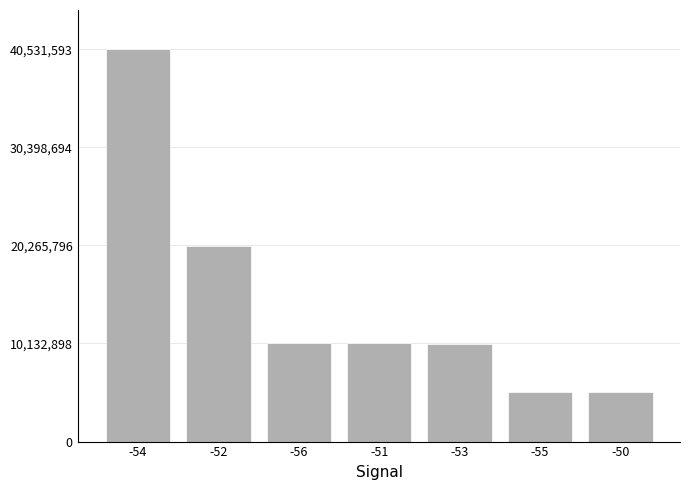

How many bars are there in total?

7